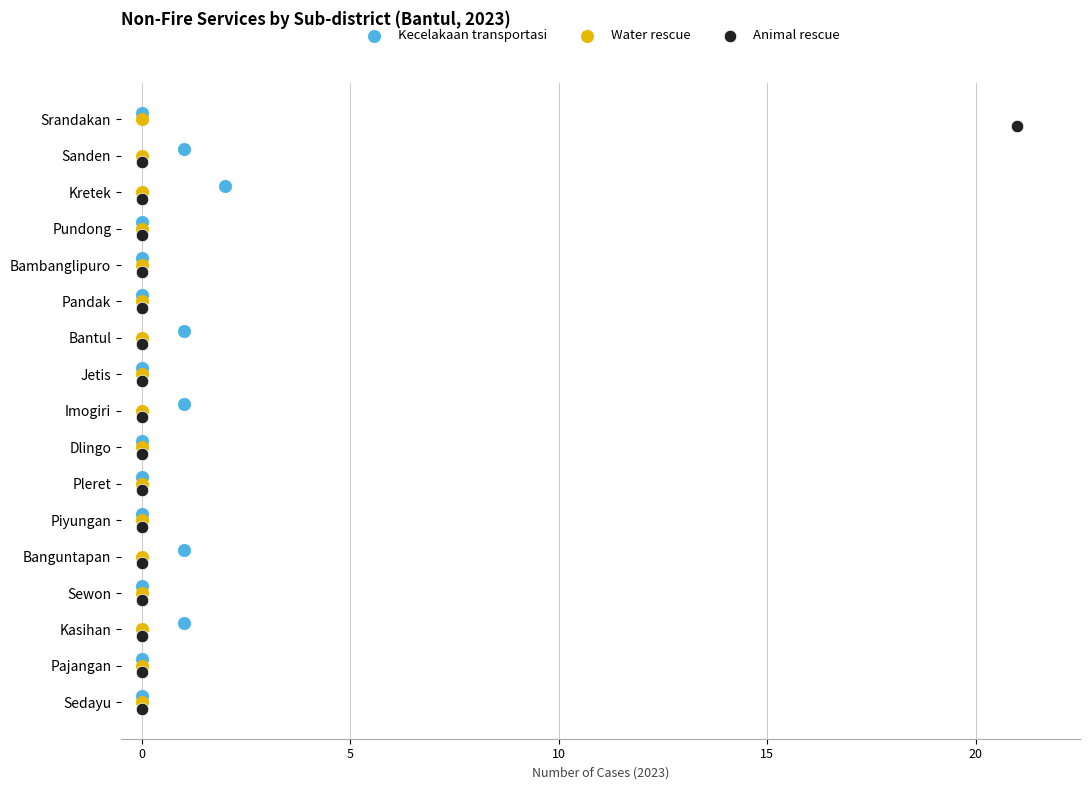

Which series contains the lowest Y value?

Kecelakaan transportasi